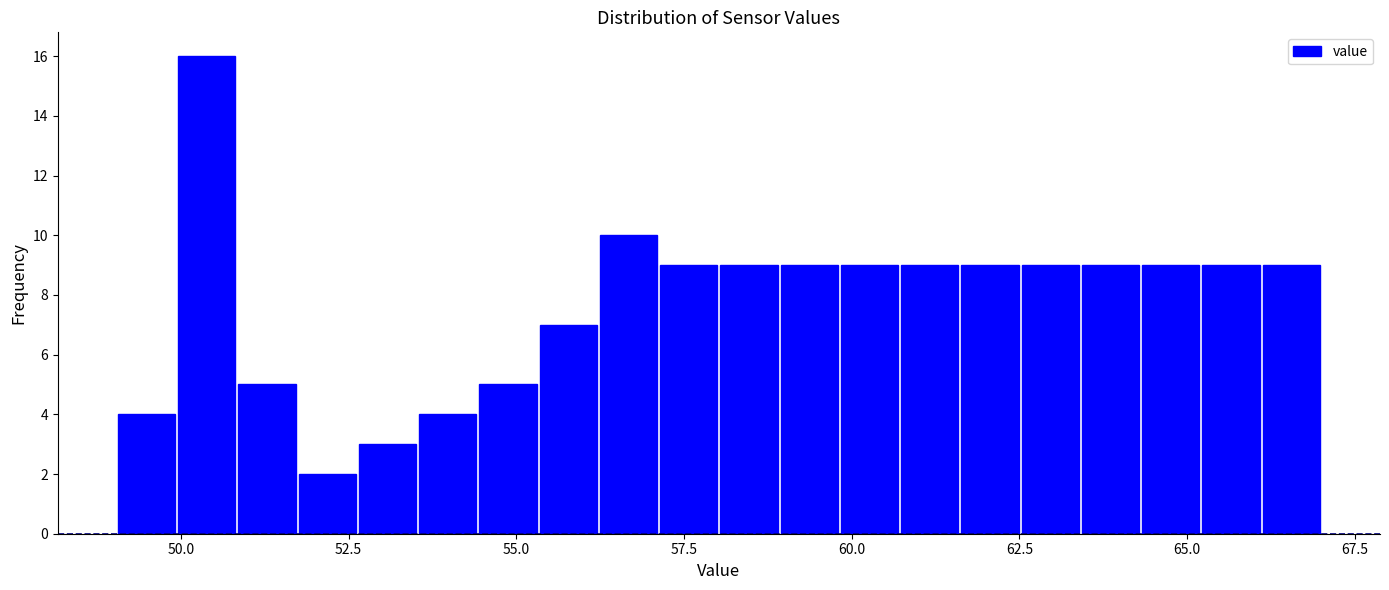

Read against the x-axis, roughly where is the centre of the tallest bar?

50.5